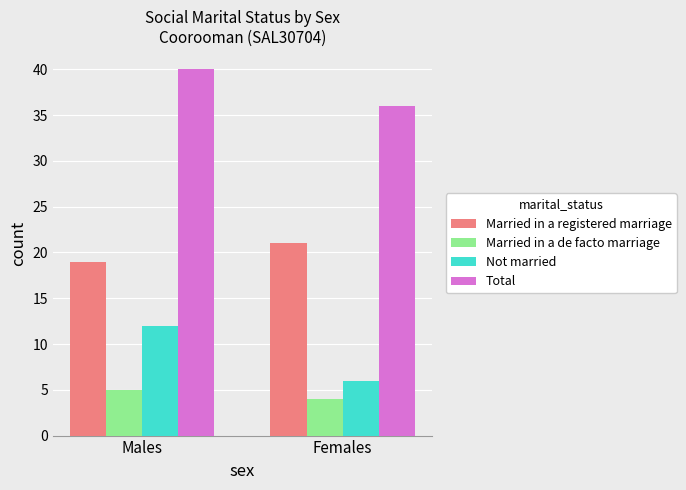

What are all the series names shown in the legend?

Married in a registered marriage, Married in a de facto marriage, Not married, Total